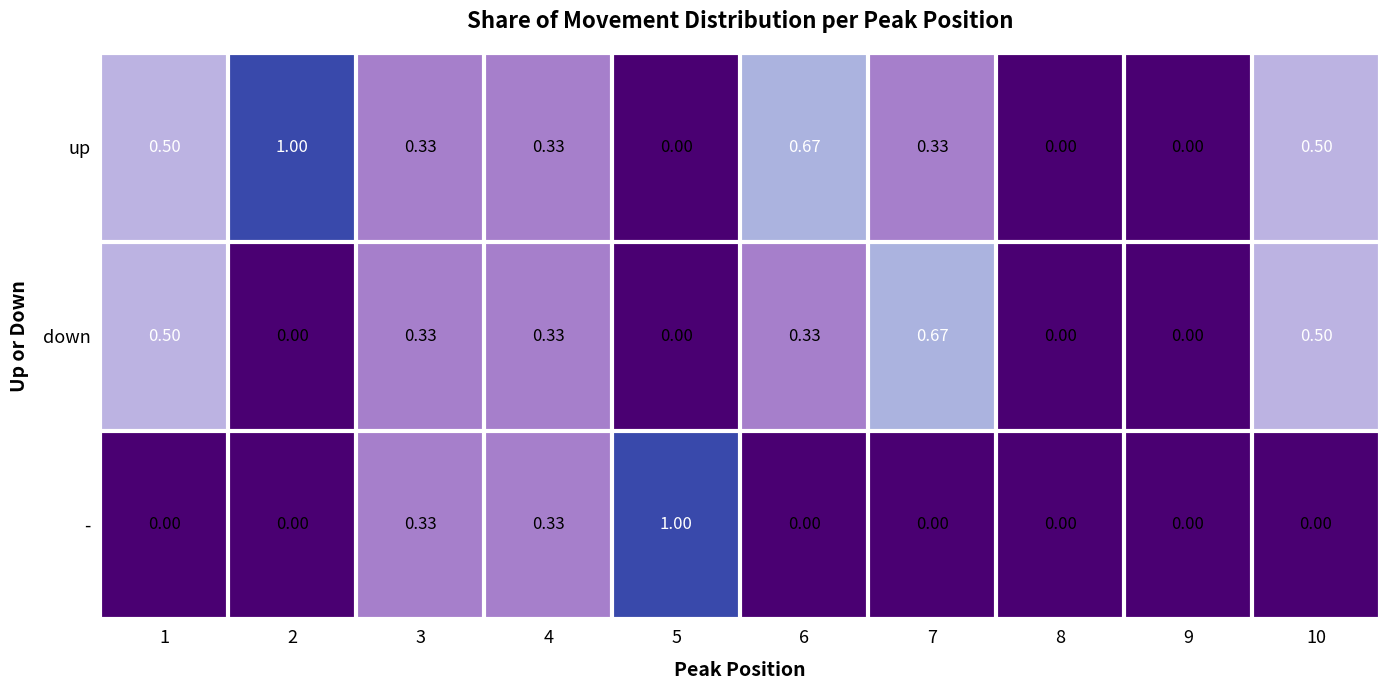

What is the total value across all series at 7?

1.0